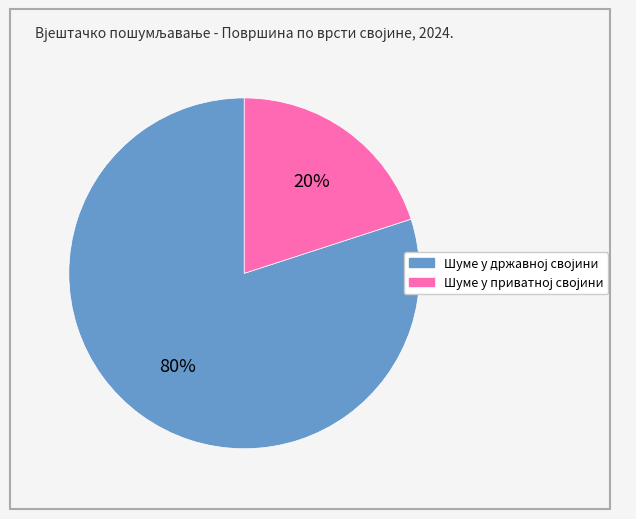

Is there any slice that represents more than half of the pie?

Yes